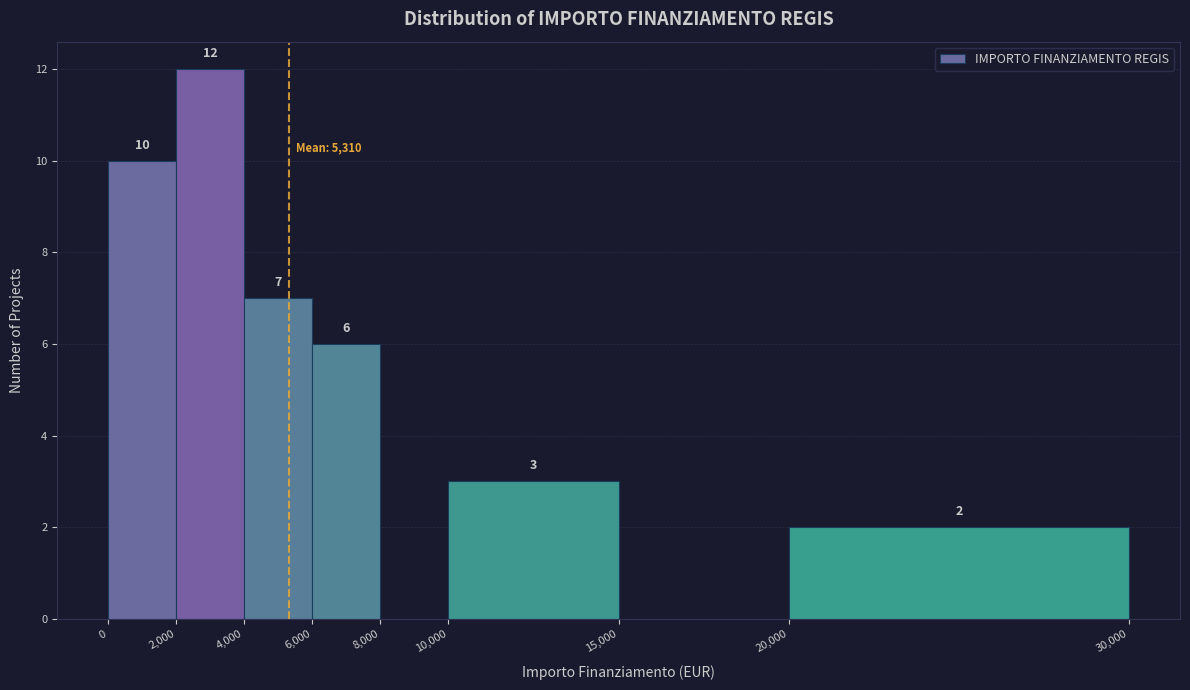

Which range on the x-axis has the tallest bar?

2,000 to 4,000